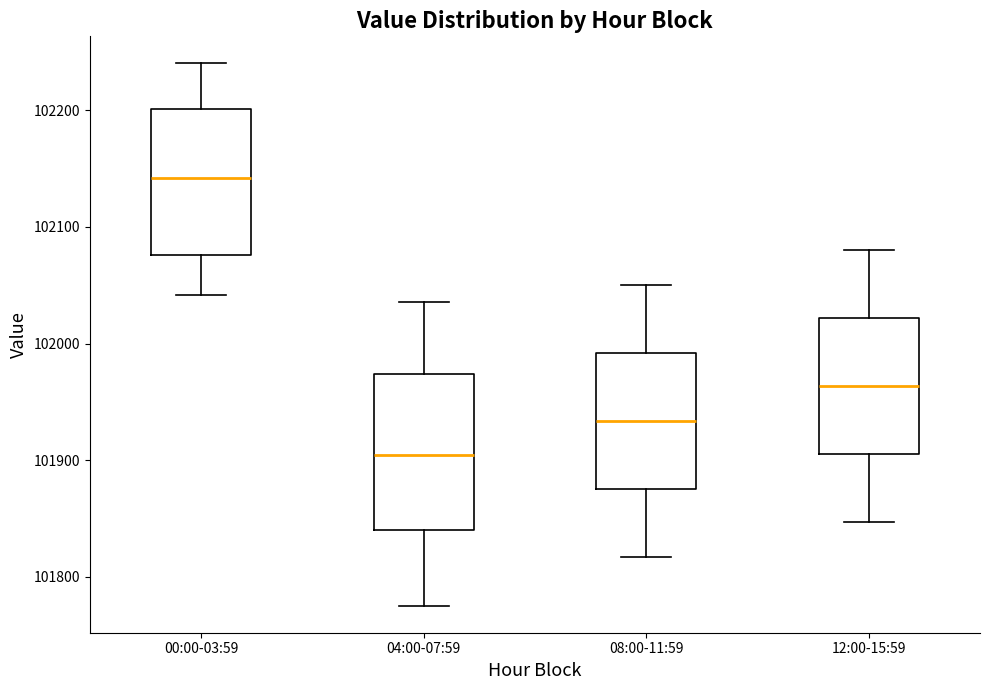

Reading left to right, transcribe this box plot: for each box, give where its median line is, the range the box spans, and where its two whiskers end, as read against the y-axis. The values are not printed on the chart, so give them approximately, as read against the axis.

00:00-03:59: median 102140, box 102080 to 102200, whiskers 102040 to 102240
04:00-07:59: median 101900, box 101840 to 101970, whiskers 101780 to 102040
08:00-11:59: median 101930, box 101880 to 101990, whiskers 101820 to 102050
12:00-15:59: median 101960, box 101910 to 102020, whiskers 101850 to 102080